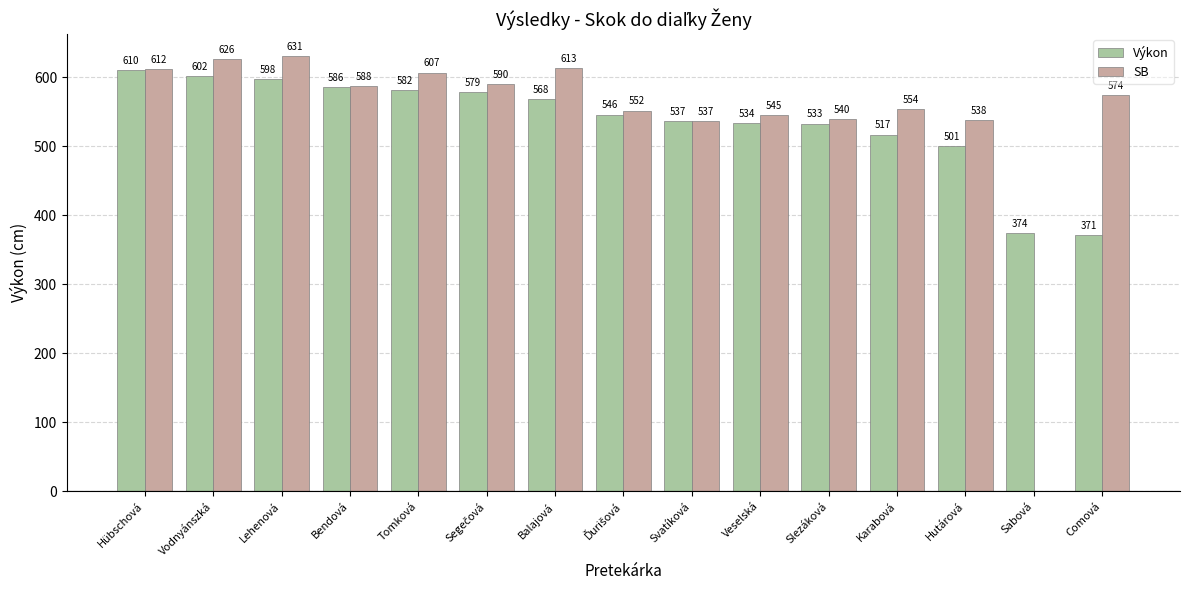

What is the difference between the SB values at Hübschová and Lehenová?

19